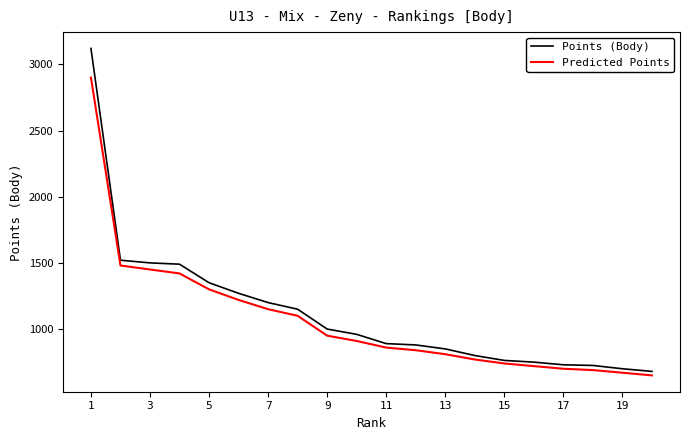

What is the maximum value for Predicted Points?

2900